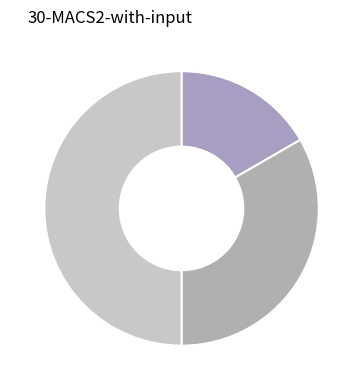

Which category has the biggest portion of the pie?

Сумісництво